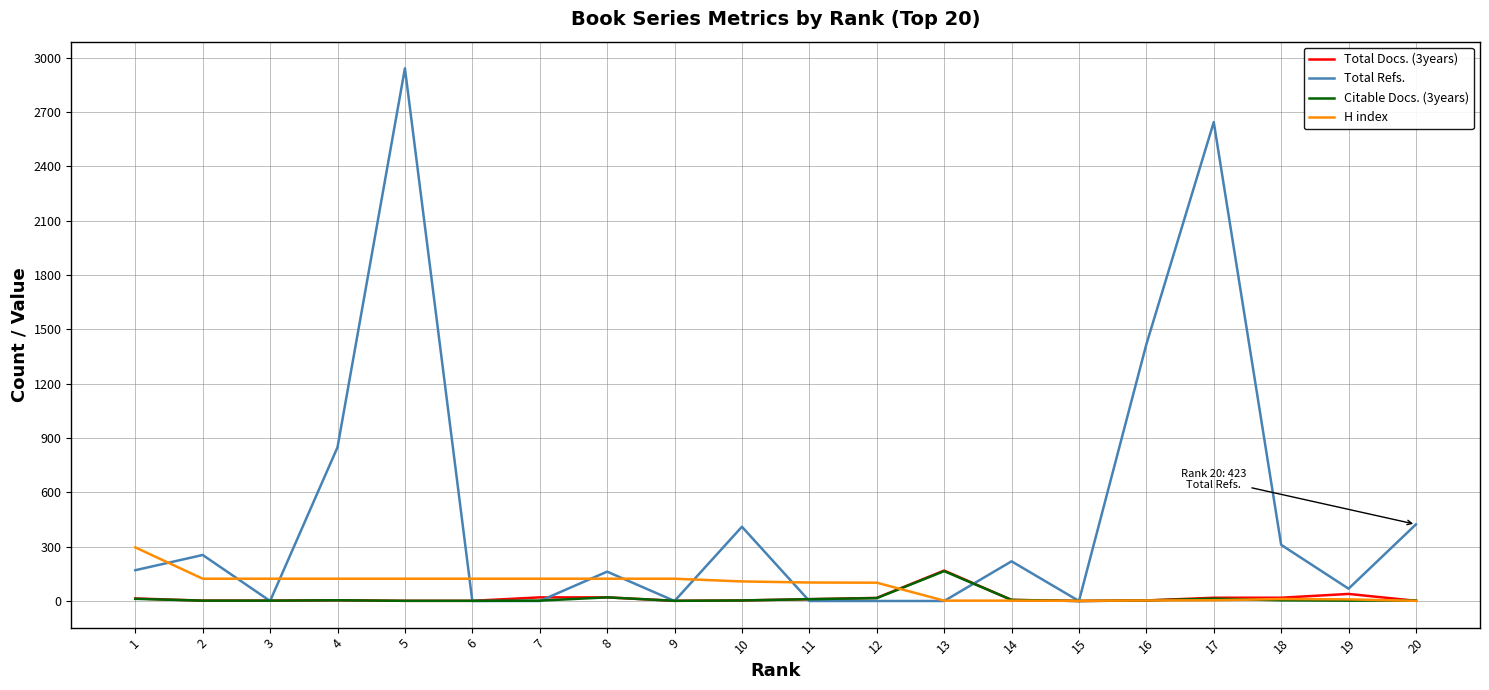

At which category is the sum across all series the highest?

5